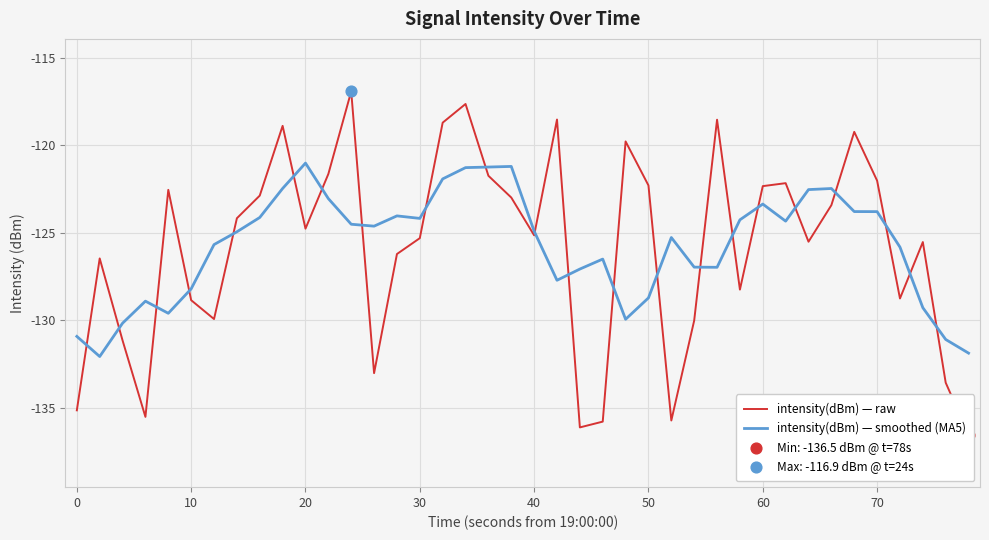

At how many categories does at least one series exceed -128?

34